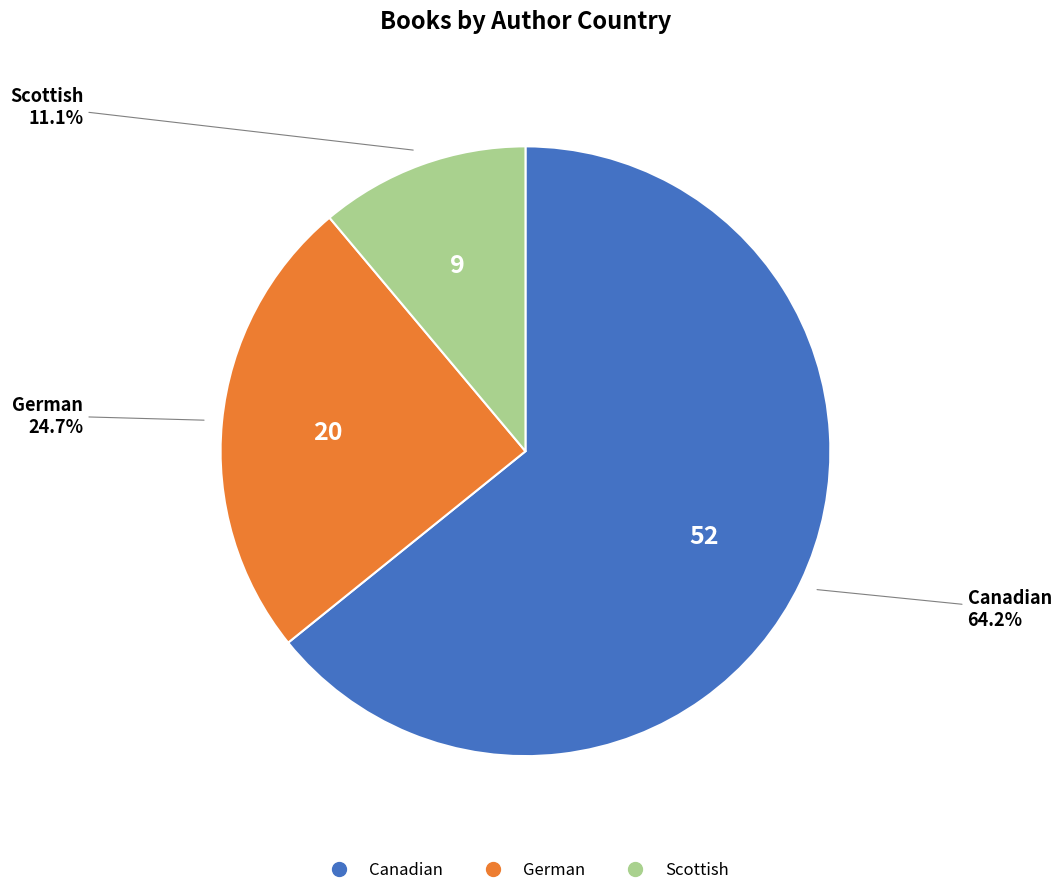

The German slice represents 39% of the pie. True or false?

False